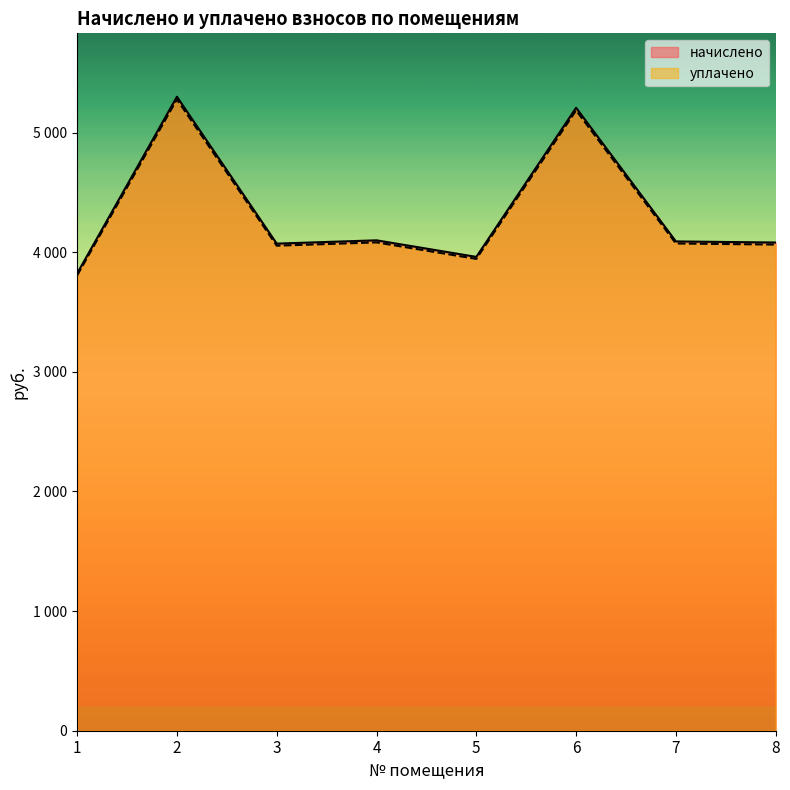

At which label does уплачено first exceed 4073?

2